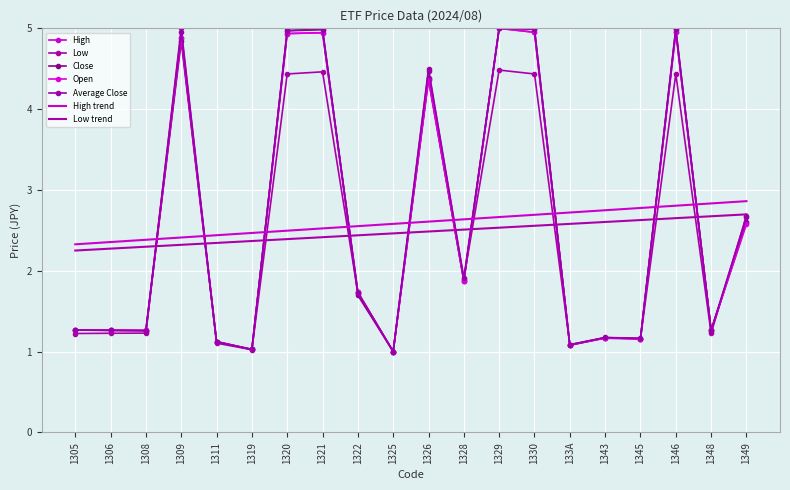

What is the label of the 13th point from the left?

1329